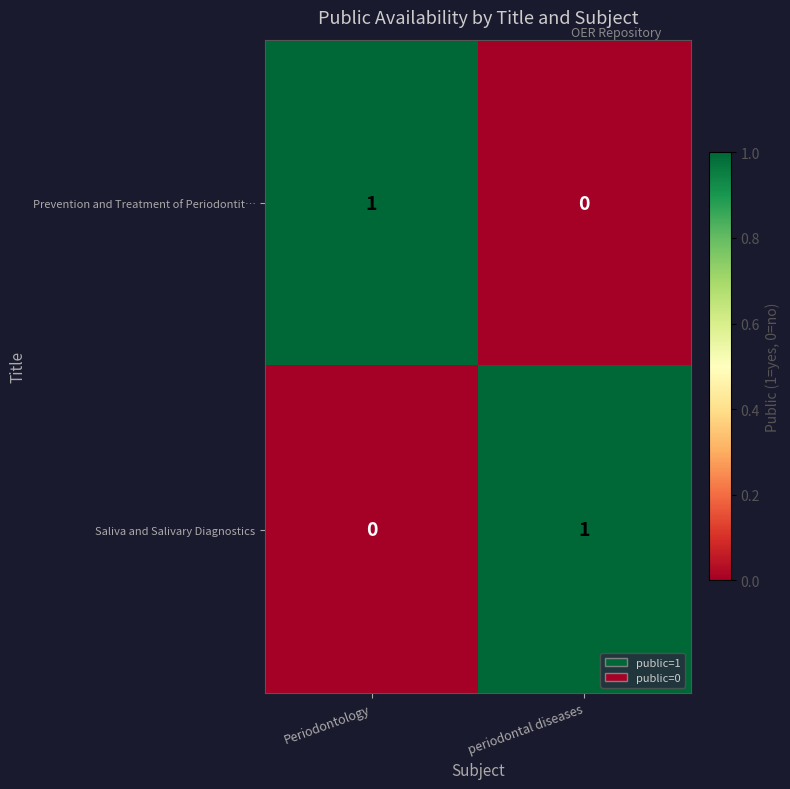

What is the difference between the highest and lowest values at periodontal diseases?

1